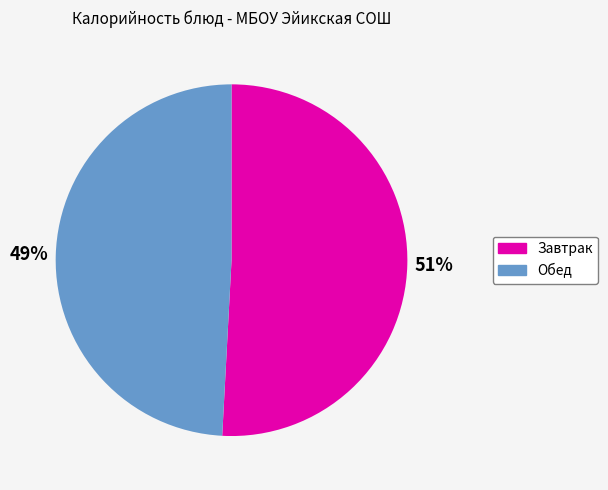

To the nearest percent, what portion does Обед represent?

49%